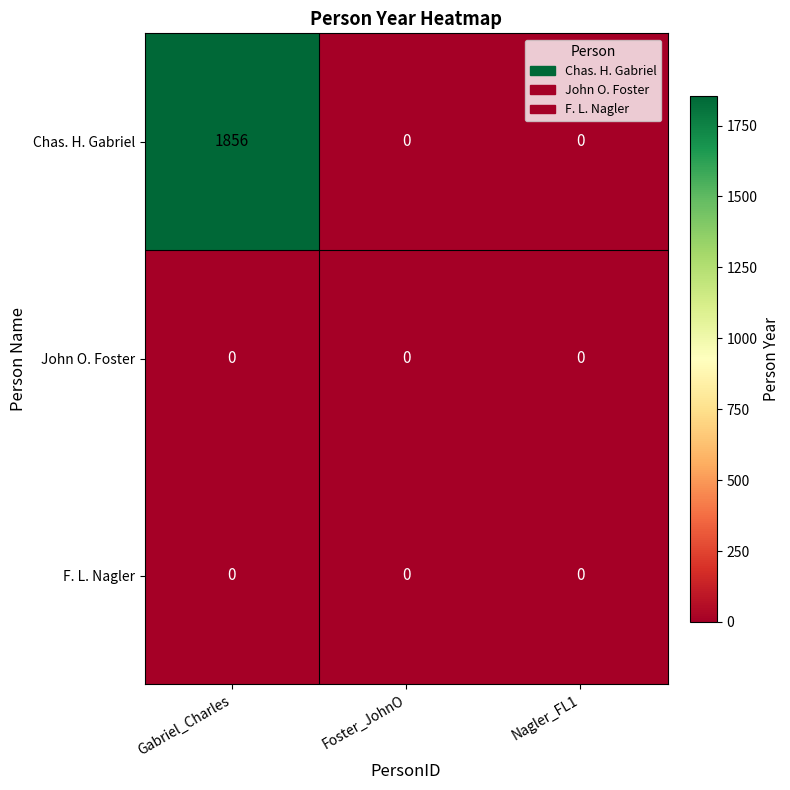

Between Gabriel_Charles and Nagler_FL1, which series saw the biggest shift?

Chas. H. Gabriel